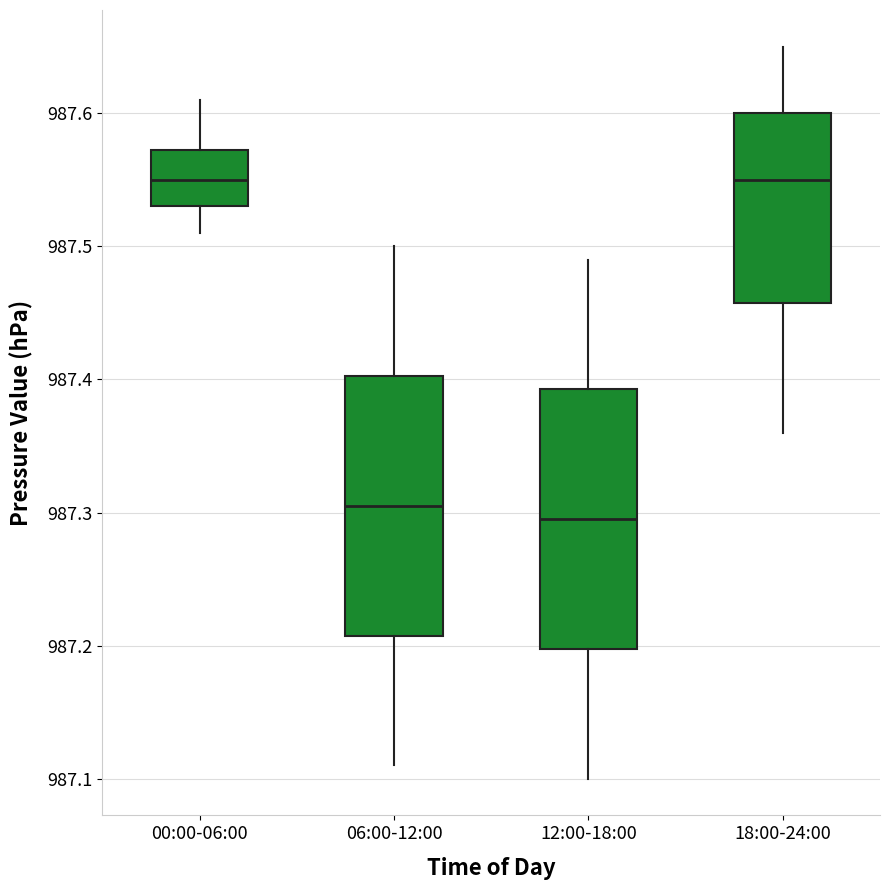

Reading left to right, read every box against the y-axis: the position of its median line, the range the box covers, and the ends of its whiskers. The values are not printed on the chart, so give them approximately, as read against the axis.

00:00-06:00: median 987.55, box 987.53 to 987.57, whiskers 987.51 to 987.61
06:00-12:00: median 987.31, box 987.21 to 987.40, whiskers 987.11 to 987.50
12:00-18:00: median 987.30, box 987.20 to 987.39, whiskers 987.10 to 987.49
18:00-24:00: median 987.55, box 987.46 to 987.60, whiskers 987.36 to 987.65